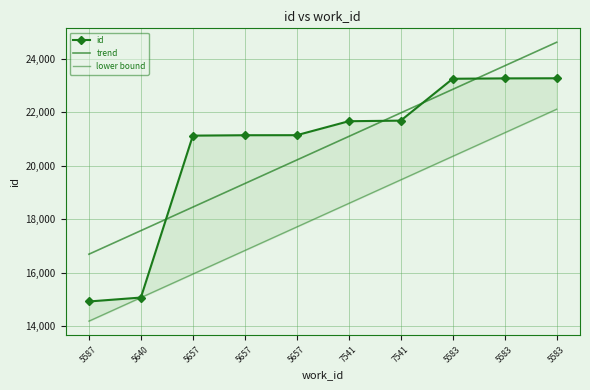

At which category does the chart reach its peak across all series?

5583